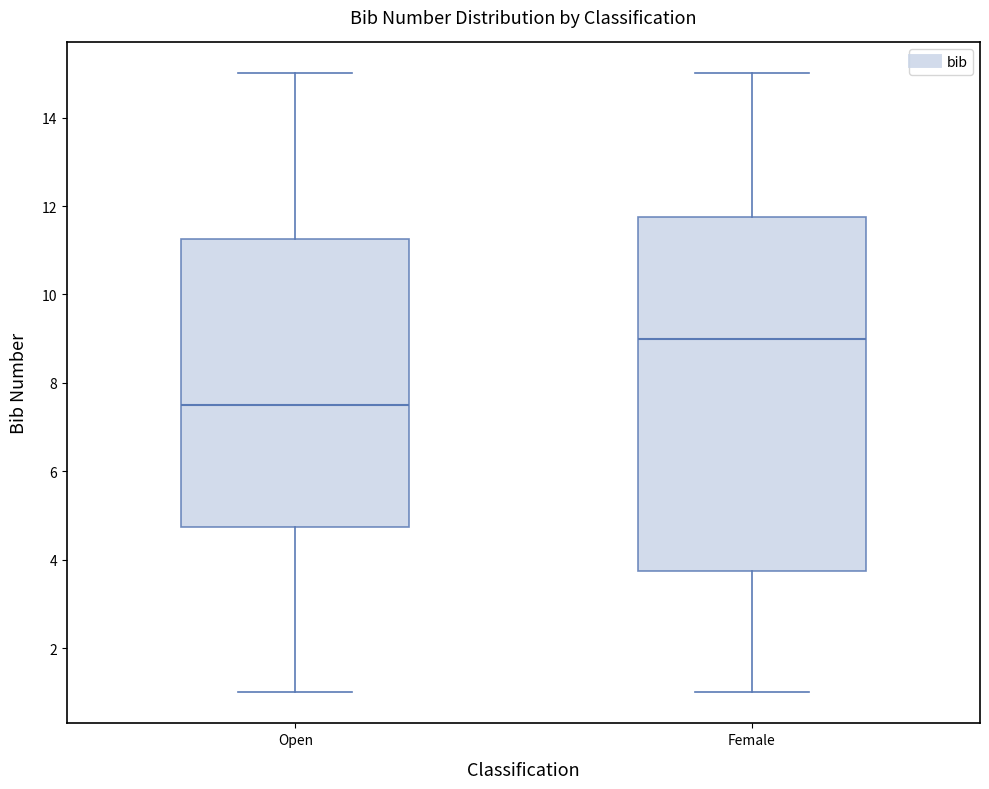

Which box's median line is the lowest?

Open